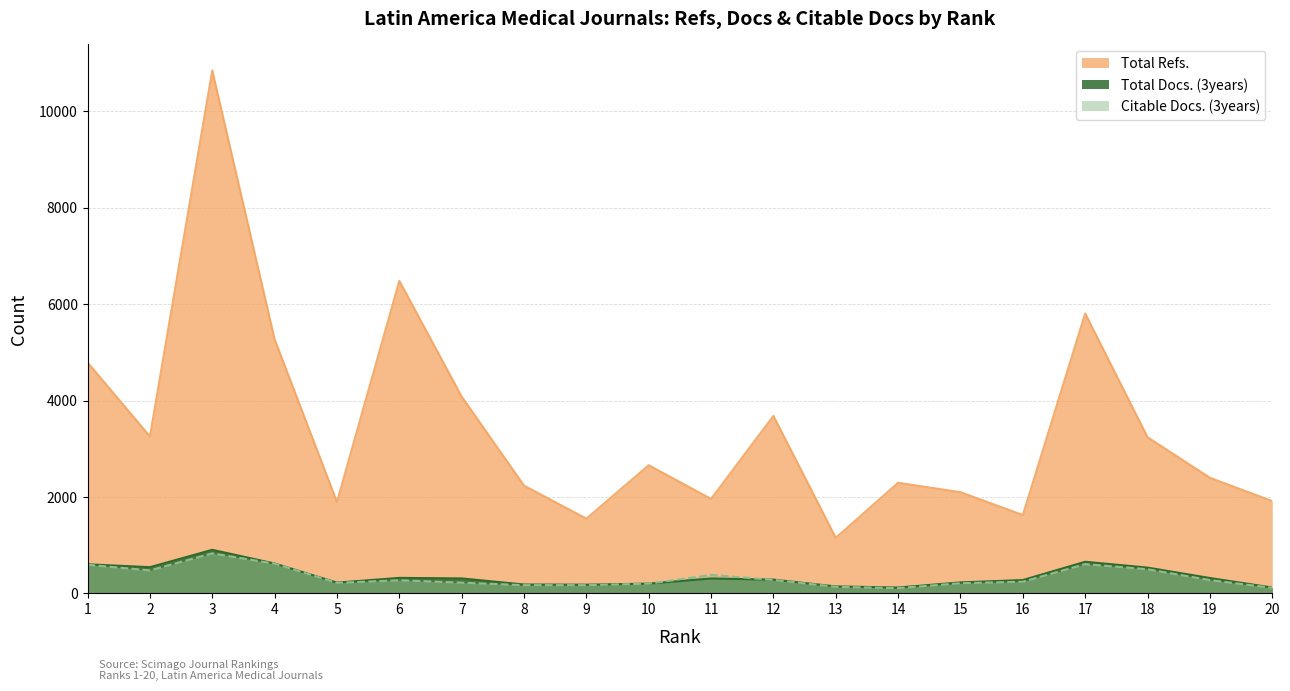

Rank the series at 2 from highest to lowest value.

Total Refs., Total Docs. (3years), Citable Docs. (3years)